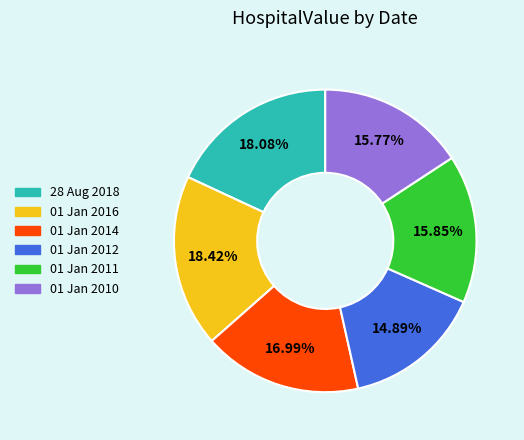

To the nearest percent, what percentage of the pie is 28 Aug 2018?

18%